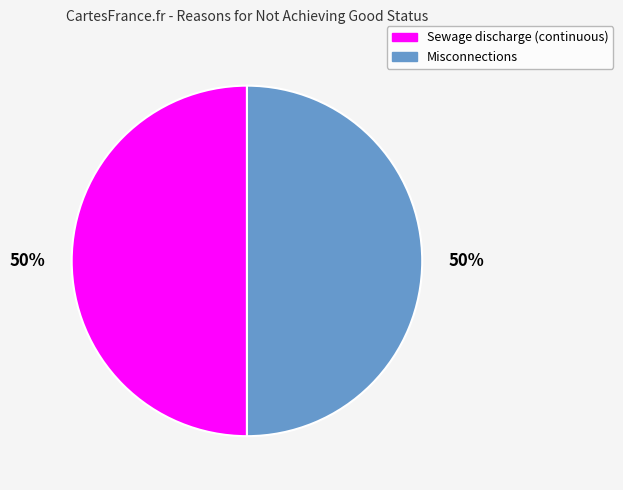

Count the number of slices in the pie.

2